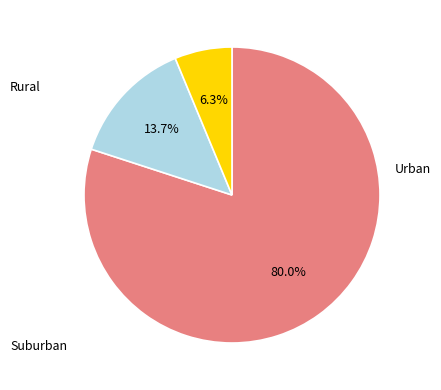

Does any single category account for the majority?

Yes